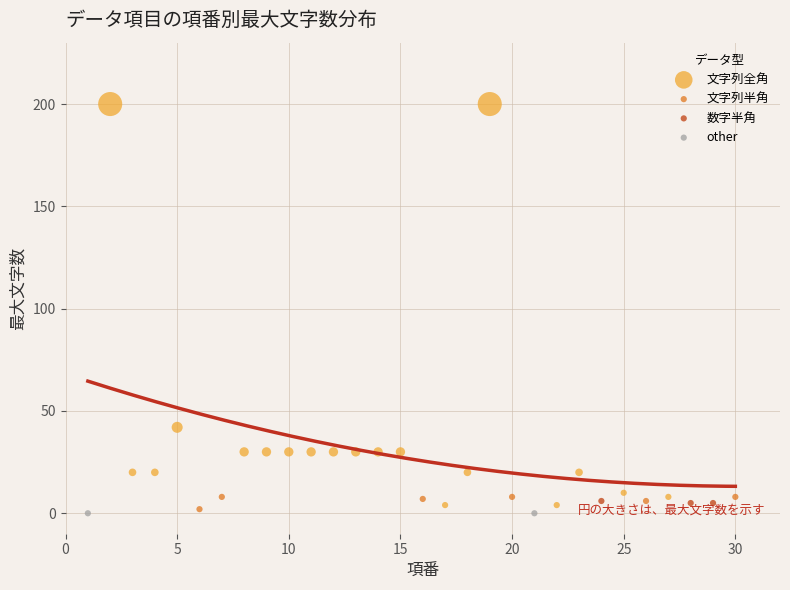

Which series contains the highest Y value?

文字列全角